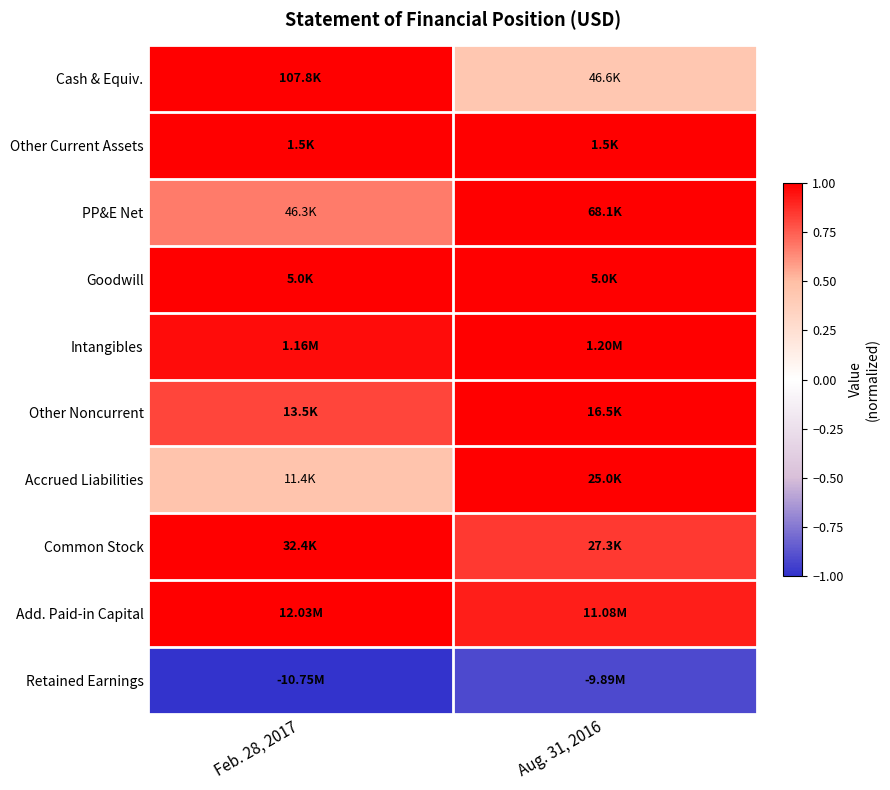

Which series has the widest spread of values?

Cash & Equiv.